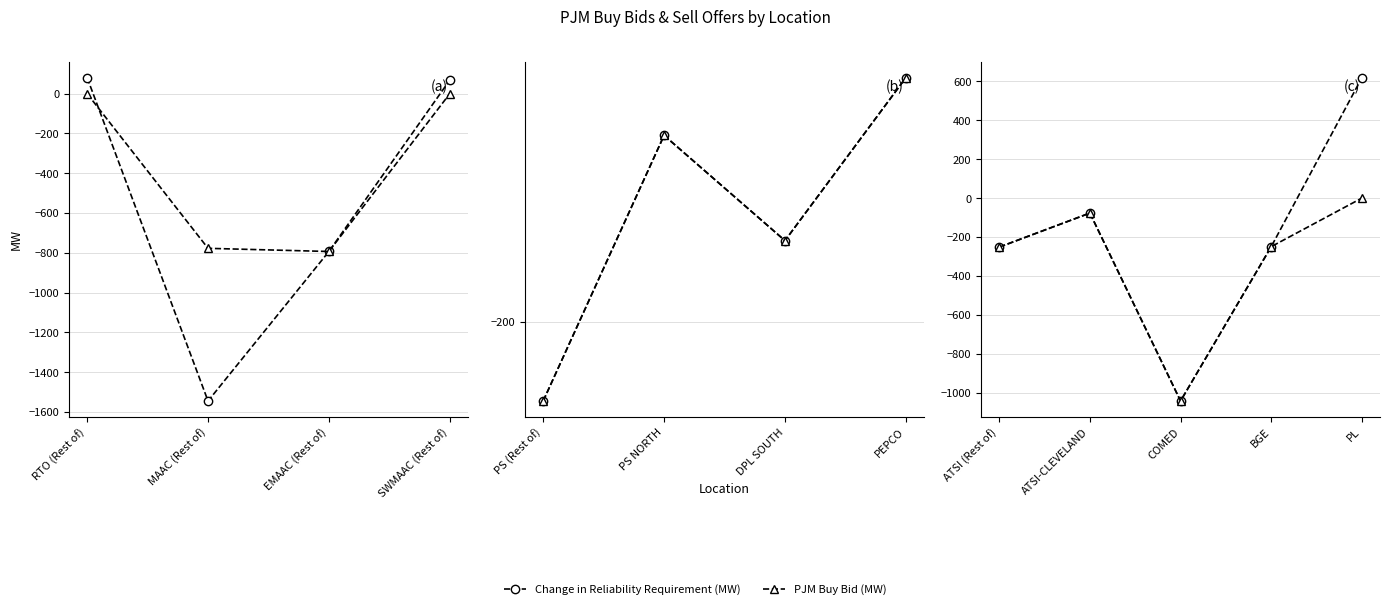

In PJM Buy Bid (MW), how many points are higher than both neighbors (excluding endpoints)?

1